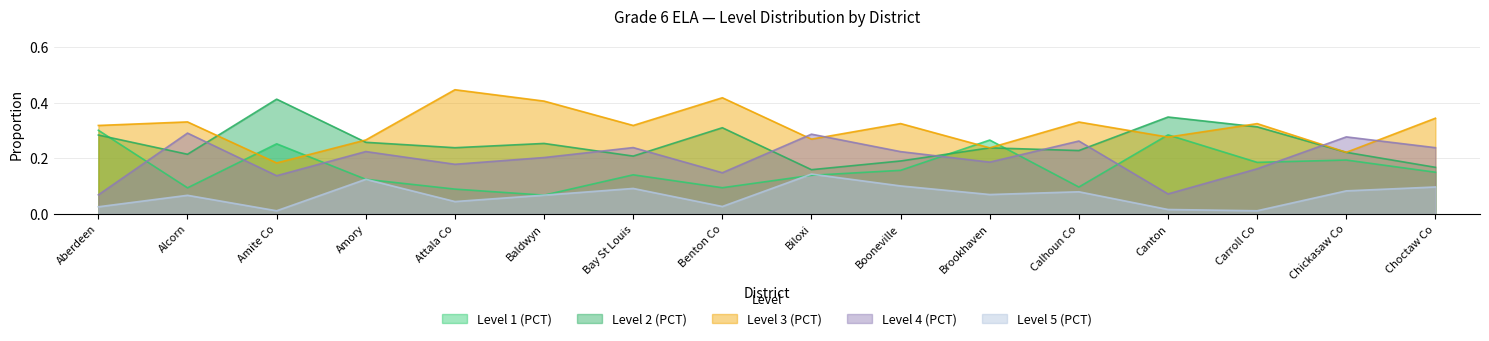

Reading left to right, list all the values displayed in this chart.

Level 1 (PCT): Aberdeen=0.3	Alcorn=0.1	Amite Co=0.3	Amory=0.1	Attala Co=0.1	Baldwyn=0.1	Bay St Louis=0.1	Benton Co=0.1	Biloxi=0.1	Booneville=0.2	Brookhaven=0.3	Calhoun Co=0.1	Canton=0.3	Carroll Co=0.2	Chickasaw Co=0.2	Choctaw Co=0.2
Level 2 (PCT): Aberdeen=0.3	Alcorn=0.2	Amite Co=0.4	Amory=0.3	Attala Co=0.2	Baldwyn=0.3	Bay St Louis=0.2	Benton Co=0.3	Biloxi=0.2	Booneville=0.2	Brookhaven=0.2	Calhoun Co=0.2	Canton=0.3	Carroll Co=0.3	Chickasaw Co=0.2	Choctaw Co=0.2
Level 3 (PCT): Aberdeen=0.3	Alcorn=0.3	Amite Co=0.2	Amory=0.3	Attala Co=0.4	Baldwyn=0.4	Bay St Louis=0.3	Benton Co=0.4	Biloxi=0.3	Booneville=0.3	Brookhaven=0.2	Calhoun Co=0.3	Canton=0.3	Carroll Co=0.3	Chickasaw Co=0.2	Choctaw Co=0.3
Level 4 (PCT): Aberdeen=0.1	Alcorn=0.3	Amite Co=0.1	Amory=0.2	Attala Co=0.2	Baldwyn=0.2	Bay St Louis=0.2	Benton Co=0.1	Biloxi=0.3	Booneville=0.2	Brookhaven=0.2	Calhoun Co=0.3	Canton=0.1	Carroll Co=0.2	Chickasaw Co=0.3	Choctaw Co=0.2
Level 5 (PCT): Aberdeen=0.0	Alcorn=0.1	Amite Co=0.0	Amory=0.1	Attala Co=0.0	Baldwyn=0.1	Bay St Louis=0.1	Benton Co=0.0	Biloxi=0.1	Booneville=0.1	Brookhaven=0.1	Calhoun Co=0.1	Canton=0.0	Carroll Co=0.0	Chickasaw Co=0.1	Choctaw Co=0.1